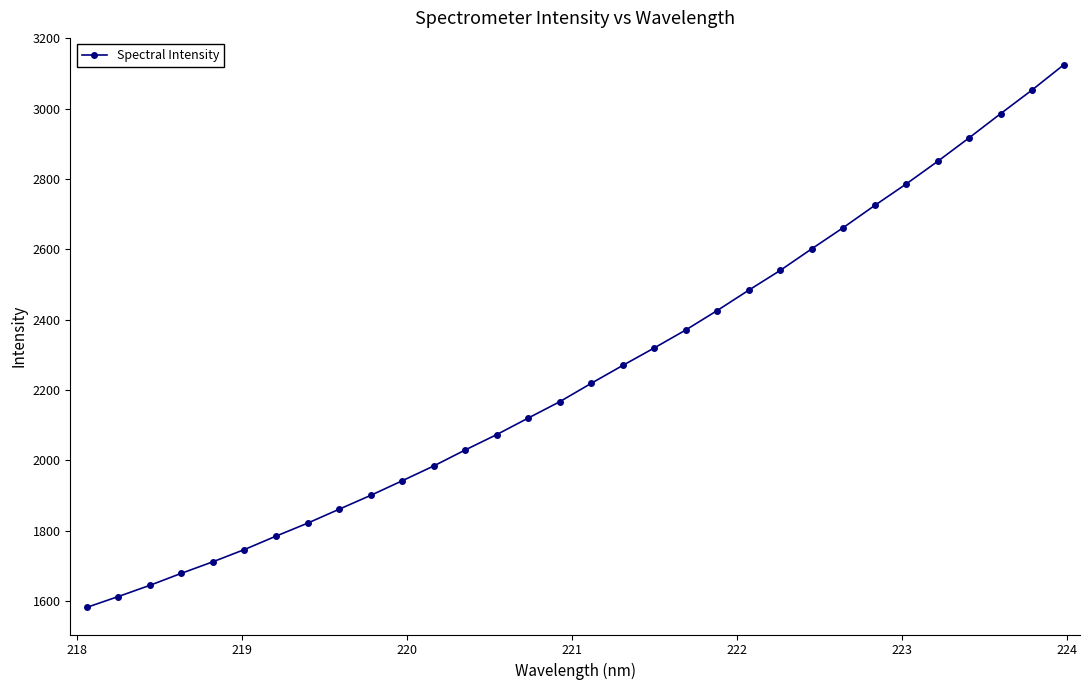

What is the difference between the maximum and minimum values?

1542.4